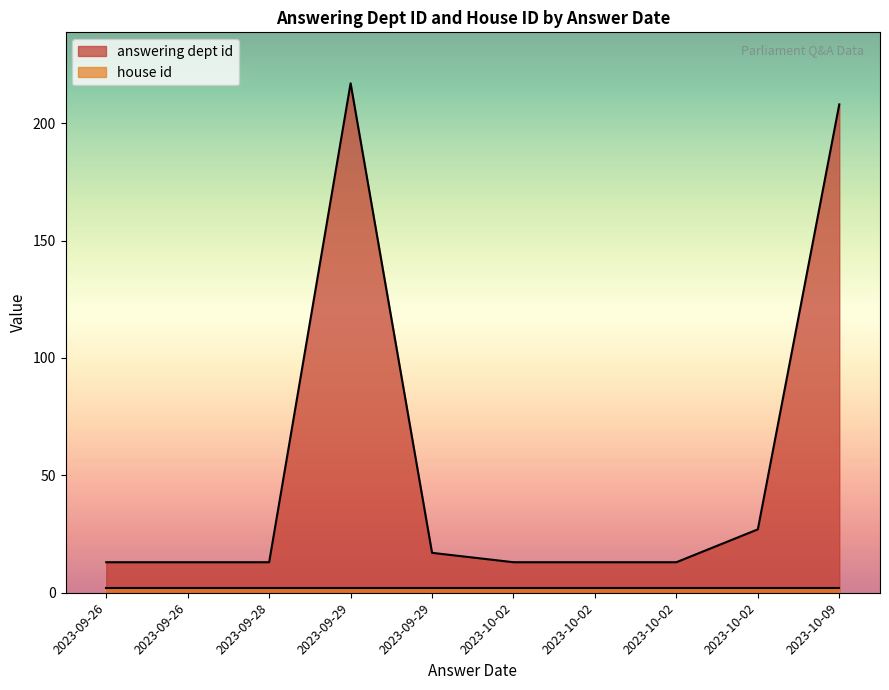

How many lines are shown in the chart?

2